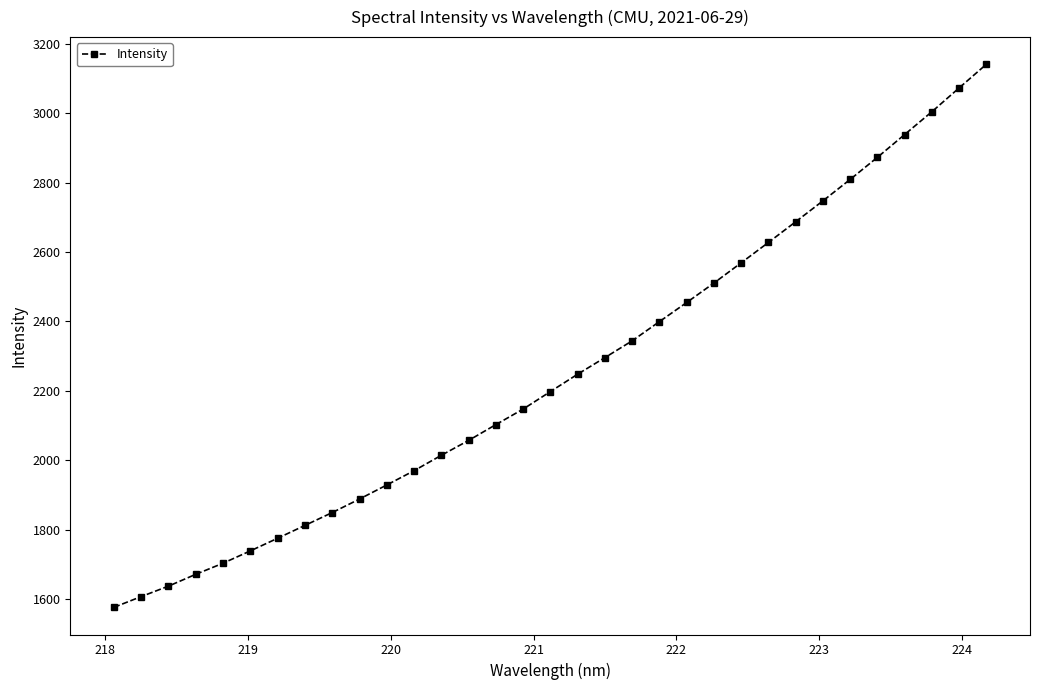

What is the greatest value displayed?

3141.0